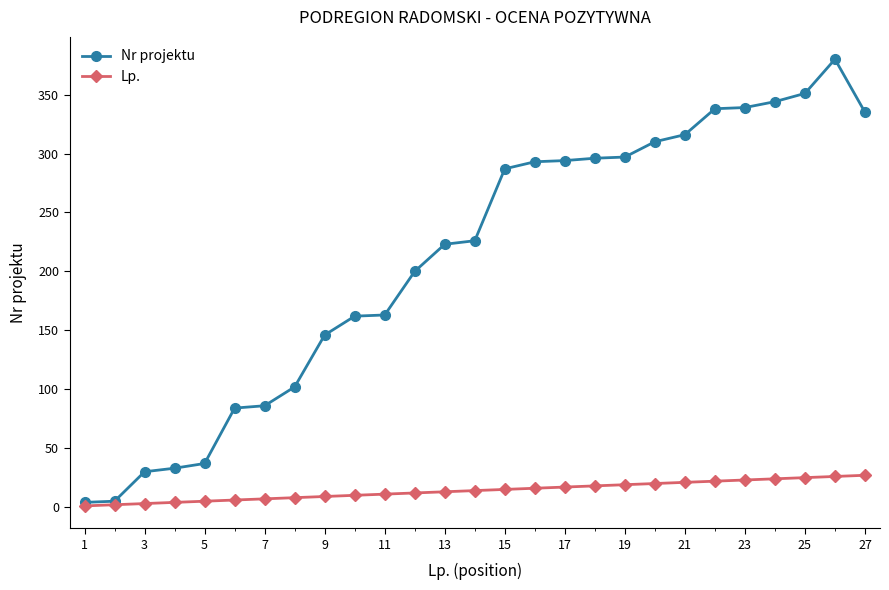

In Nr projektu, how many points are higher than both neighbors (excluding endpoints)?

1